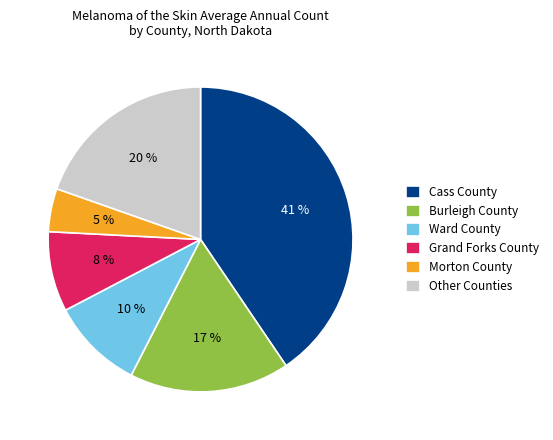

Rank the categories by value from lowest to highest.

Morton County, Grand Forks County, Ward County, Burleigh County, Other Counties, Cass County